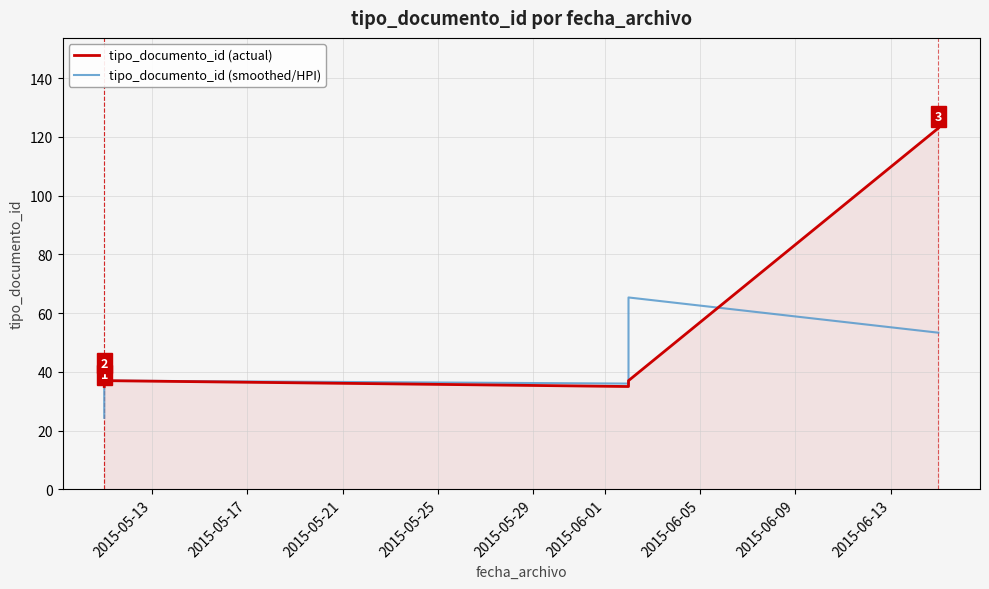

What is the difference between the maximum and minimum values in the tipo_documento_id (smoothed/HPI) series?

41.0